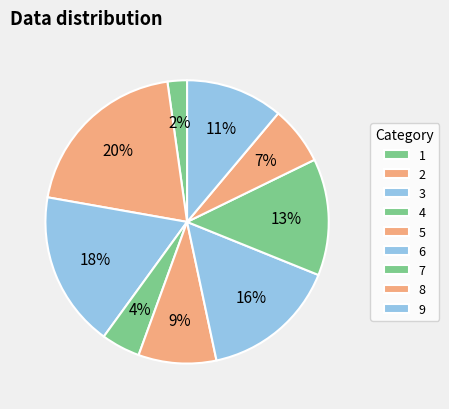

How many slices are in this pie chart?

9